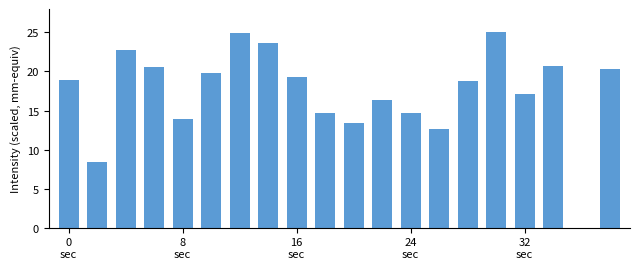

What is the maximum value shown in the chart?

25.0